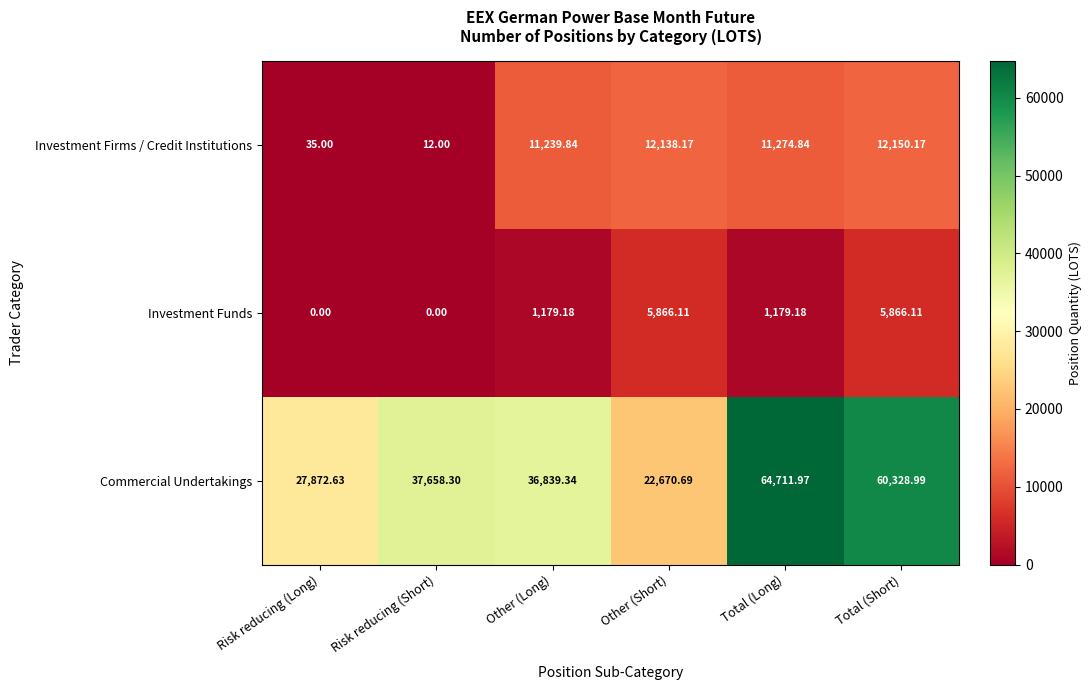

Where is Investment Firms / Credit Institutions nearest to the value 6081?

Other (Long)